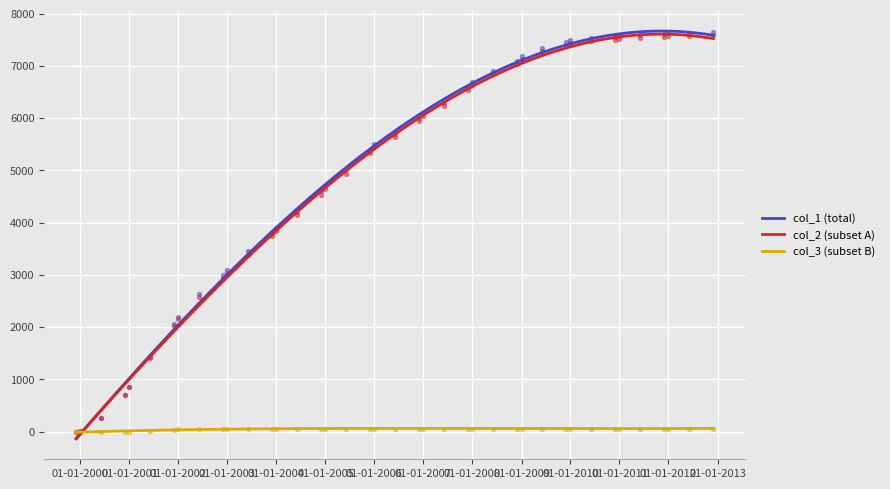

At which category is the sum across all series the highest?

29